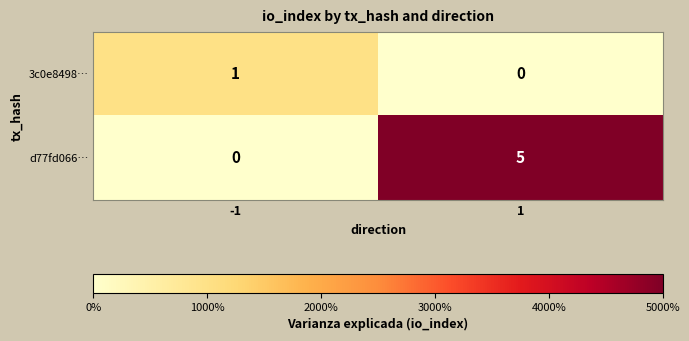

What is the maximum value shown in the chart?

5